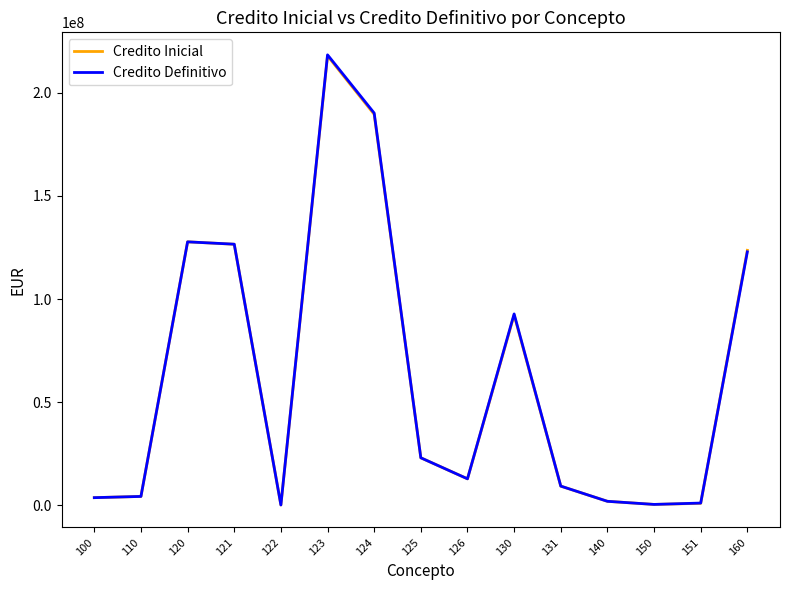

Which series has the largest range (max minus min)?

Credito Definitivo